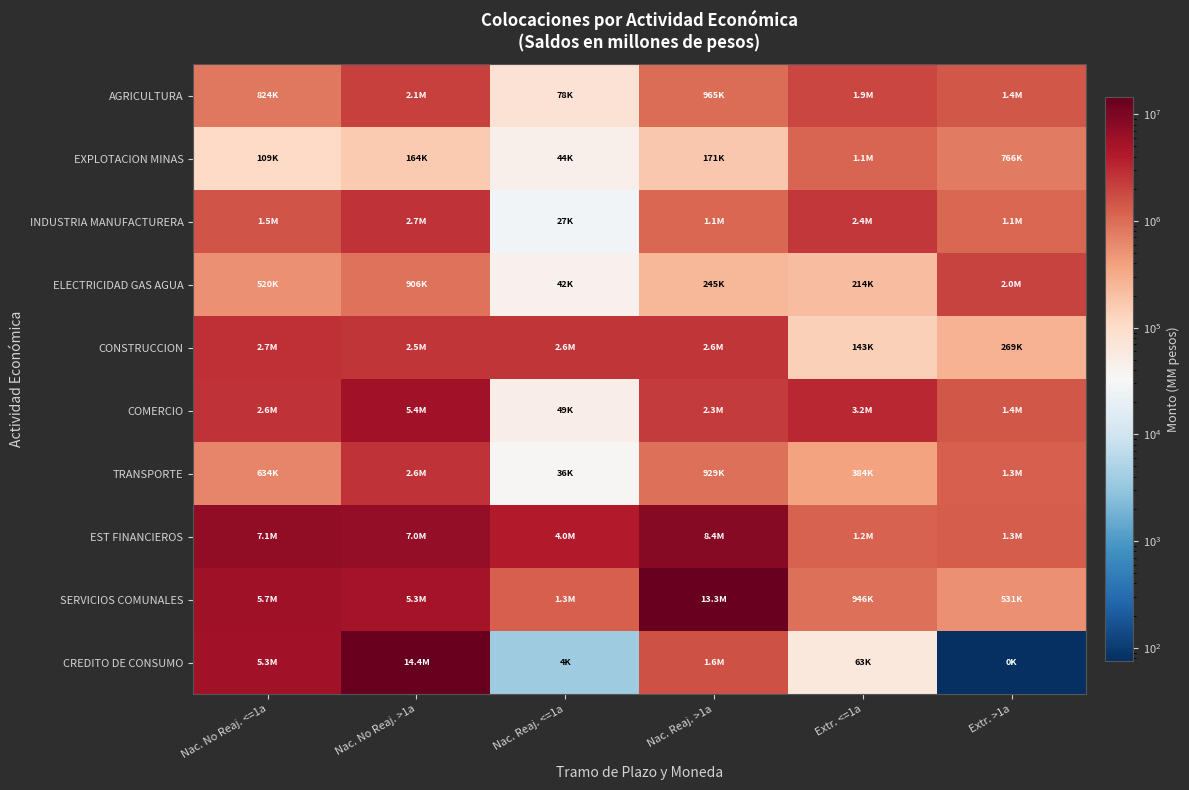

Which category has the lowest value across all series?

Extr. >1a